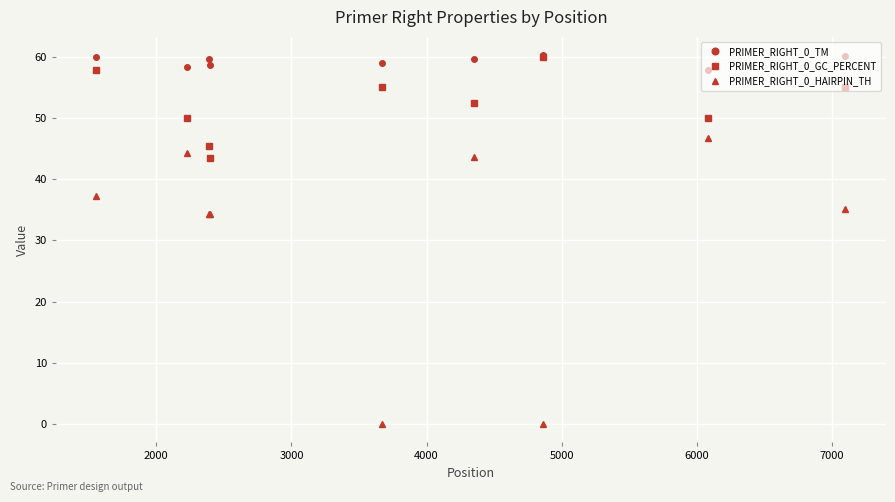

Rank the series by their average value, from lowest to highest.

PRIMER_RIGHT_0_HAIRPIN_TH, PRIMER_RIGHT_0_GC_PERCENT, PRIMER_RIGHT_0_TM